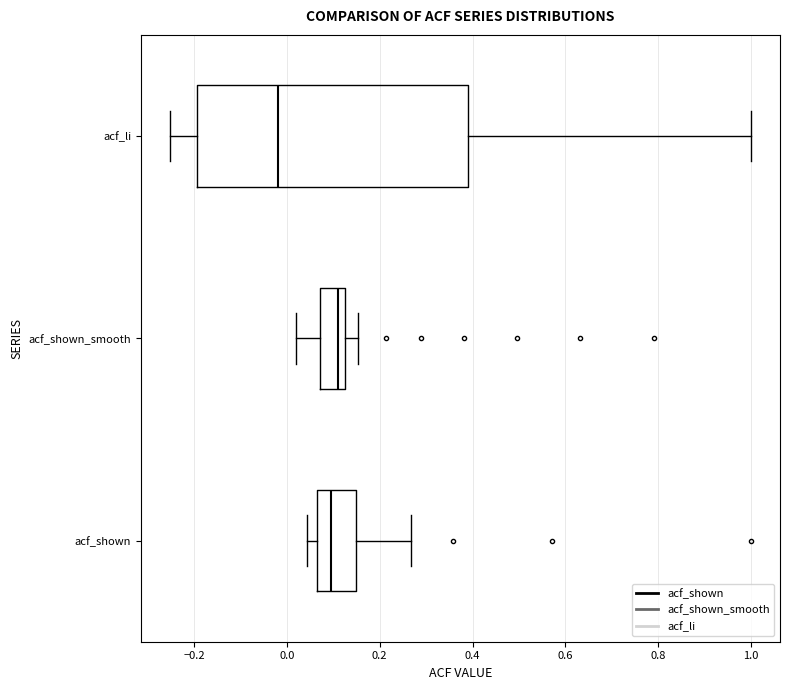

Where is the left edge of the box for acf_shown on the x-axis? The values are not printed on the chart, so give them approximately, as read against the axis.

0.06